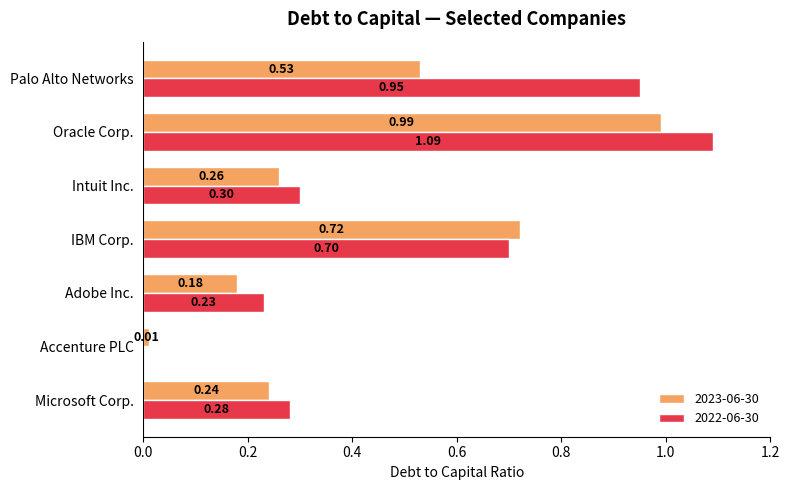

At which category does the chart reach its peak across all series?

Oracle Corp.